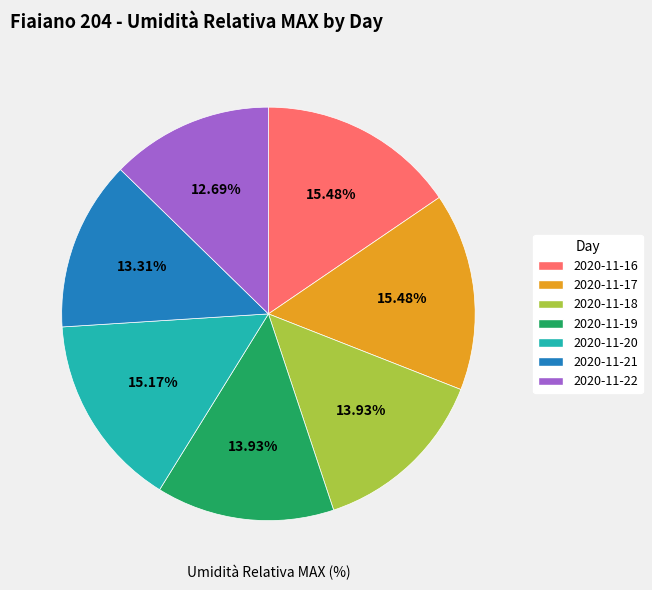

To the nearest percent, what portion does 2020-11-22 represent?

13%